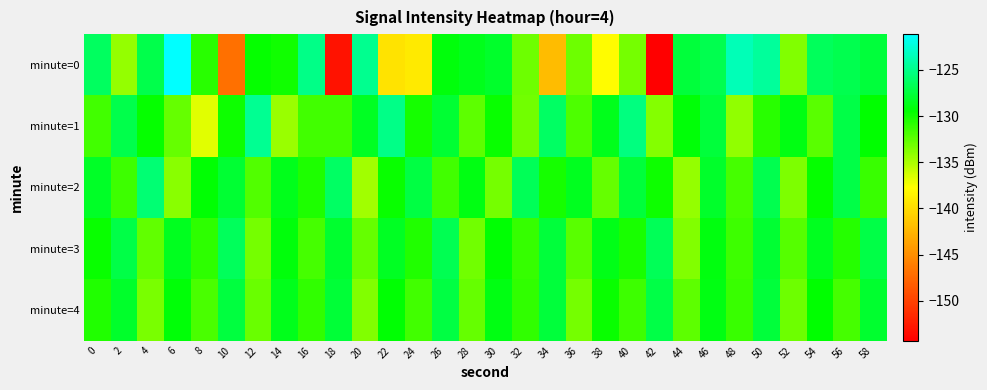

Reading left to right, extract all data points from this chart.

minute=0: 0=-126.4	2=-134.3	4=-127.0	6=-121.1	8=-130.8	10=-147.1	12=-129.6	14=-129.9	16=-125.0	18=-153.1	20=-124.8	22=-139.5	24=-139.1	26=-129.2	28=-128.6	30=-128.0	32=-133.0	34=-142.0	36=-133.0	38=-138.0	40=-133.2	42=-154.3	44=-127.6	46=-126.9	48=-123.5	50=-124.4	52=-133.6	54=-126.5	56=-126.9	58=-127.6
minute=1: 0=-131.5	2=-127.0	4=-129.6	6=-132.8	8=-136.8	10=-129.9	12=-124.7	14=-134.5	16=-131.5	18=-131.5	20=-128.3	22=-125.1	24=-130.2	26=-127.8	28=-132.5	30=-129.7	32=-133.1	34=-126.3	36=-131.9	38=-128.6	40=-125.4	42=-133.8	44=-129.2	46=-127.6	48=-134.1	50=-130.8	52=-128.9	54=-132.3	56=-127.1	58=-129.5
minute=2: 0=-128.2	2=-131.5	4=-125.7	6=-133.9	8=-129.3	10=-127.8	12=-132.1	14=-128.6	16=-130.4	18=-126.2	20=-134.7	22=-129.8	24=-127.3	26=-131.6	28=-128.9	30=-133.2	32=-126.7	34=-130.1	36=-128.4	38=-132.8	40=-127.5	42=-129.9	44=-134.3	46=-128.1	48=-131.7	50=-126.9	52=-133.5	54=-129.6	56=-127.2	58=-131.3
minute=3: 0=-129.8	2=-127.2	4=-132.6	6=-128.4	8=-130.9	10=-126.5	12=-133.3	14=-129.1	16=-131.7	18=-127.9	20=-132.8	22=-128.3	24=-130.5	26=-126.8	28=-133.1	30=-129.4	32=-131.2	34=-127.6	36=-132.4	38=-128.7	40=-130.3	42=-126.6	44=-133.7	46=-129.0	48=-131.5	50=-127.8	52=-132.2	54=-128.5	56=-130.7	58=-127.1
minute=4: 0=-130.5	2=-128.1	4=-133.4	6=-129.2	8=-131.8	10=-127.4	12=-132.9	14=-128.6	16=-131.1	18=-127.7	20=-133.6	22=-129.3	24=-131.6	26=-127.3	28=-132.7	30=-128.9	32=-131.0	34=-127.5	36=-133.2	38=-129.7	40=-131.4	42=-127.2	44=-132.5	46=-128.8	48=-131.3	50=-127.6	52=-133.0	54=-129.5	56=-131.7	58=-127.9